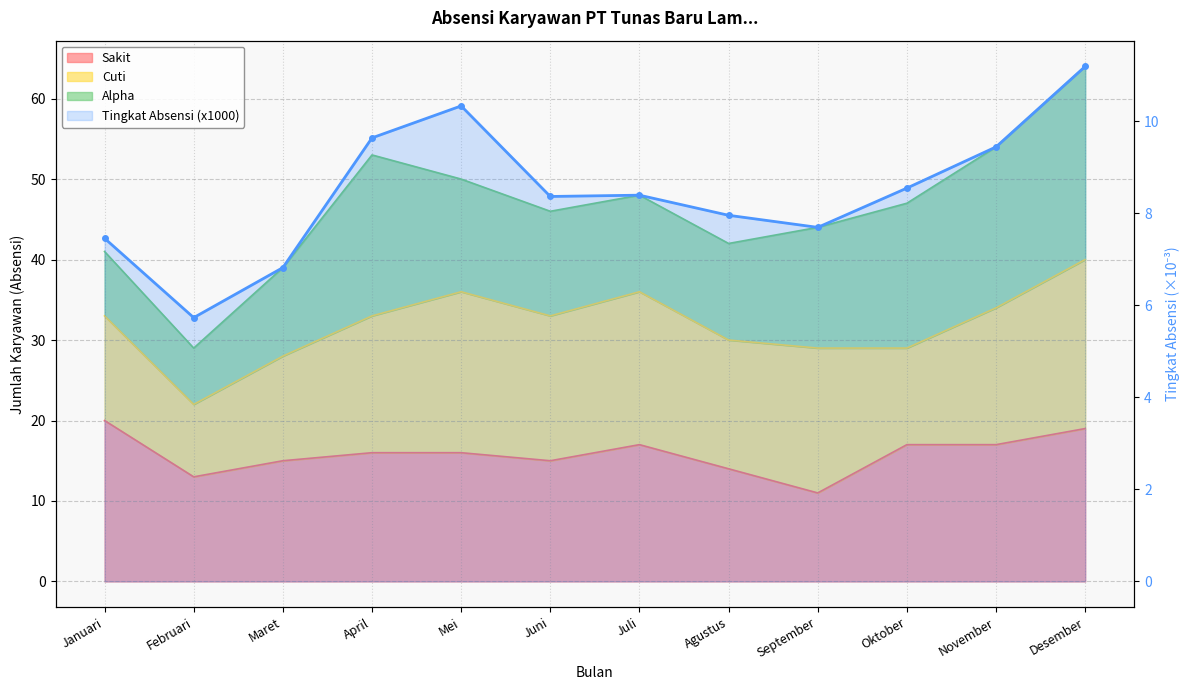

Reading left to right, extract all data points from this chart.

Januari=7.5	Februari=5.7	Maret=6.8	April=9.6	Mei=10.3	Juni=8.4	Juli=8.4	Agustus=8.0	September=7.7	Oktober=8.5	November=9.4	Desember=11.2